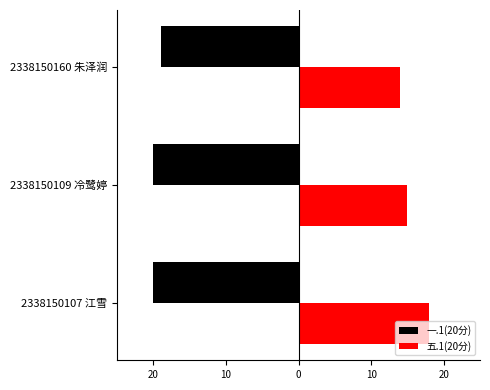

What are all the series names shown in the legend?

一.1(20分), 五.1(20分)